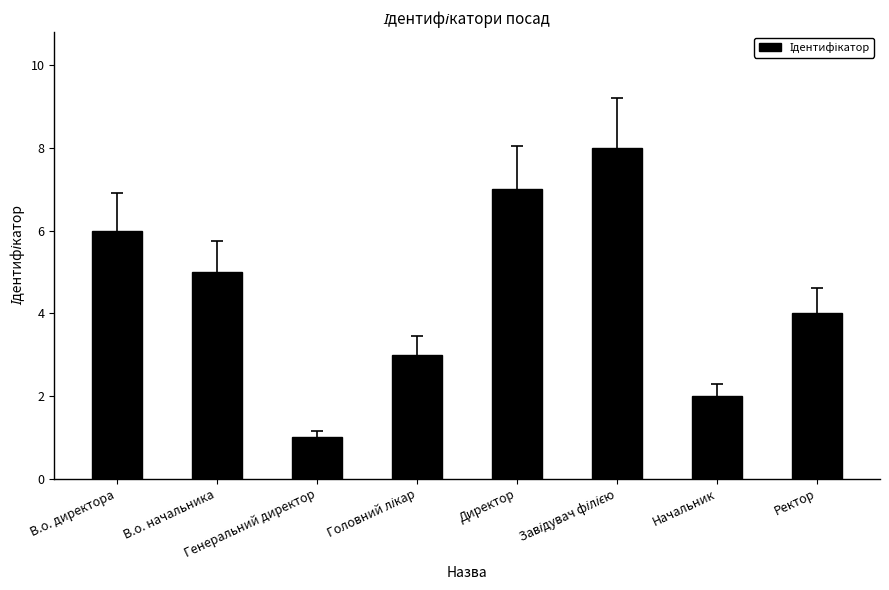

What is the minimum value shown in the chart?

1